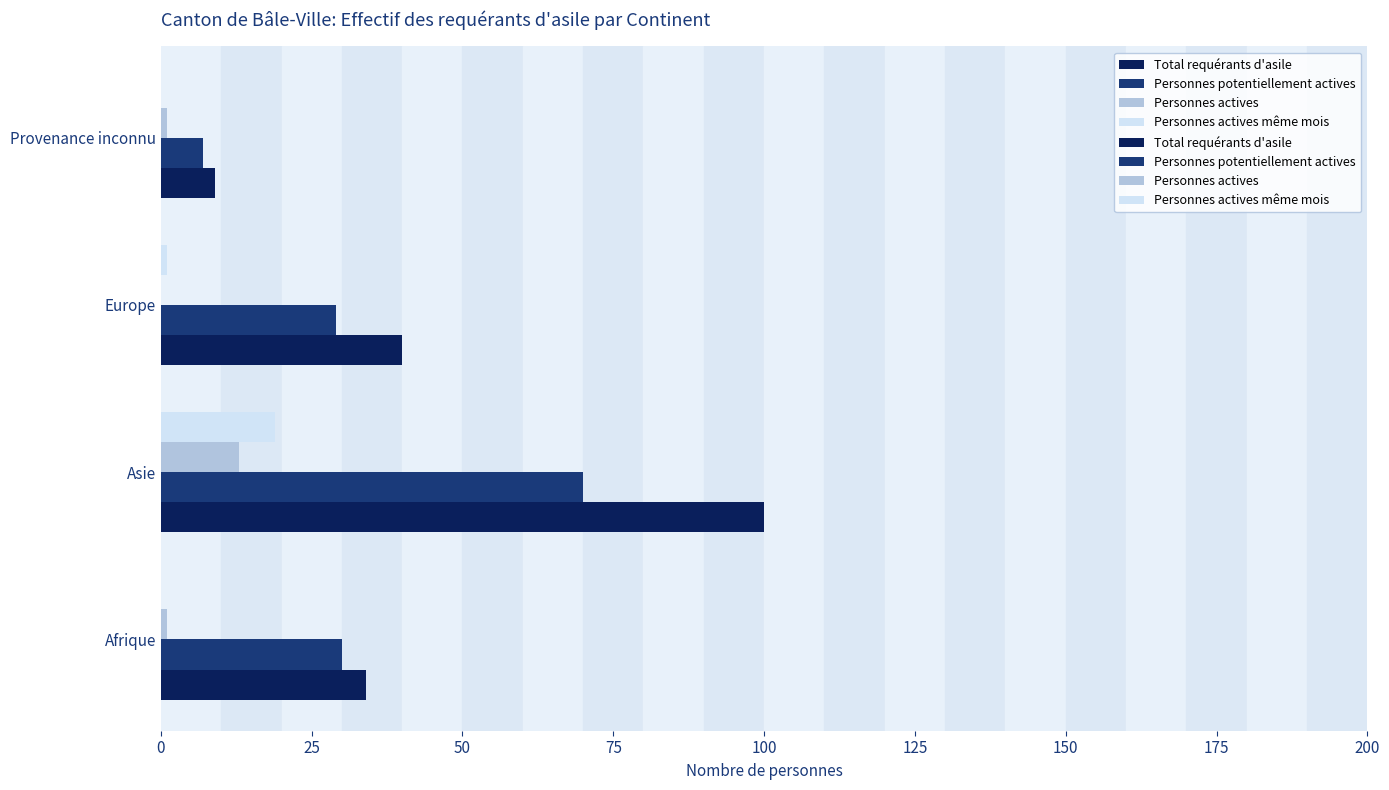

What is the sum of all Total requérants d'asile values?

183